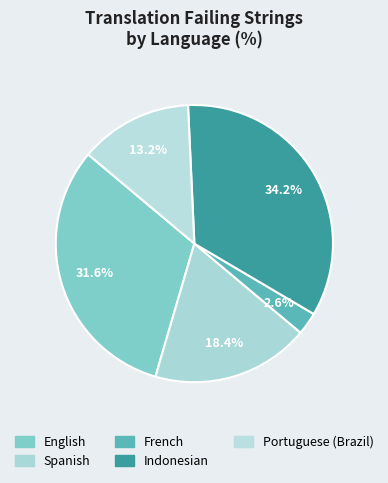

Count the number of slices in the pie.

5